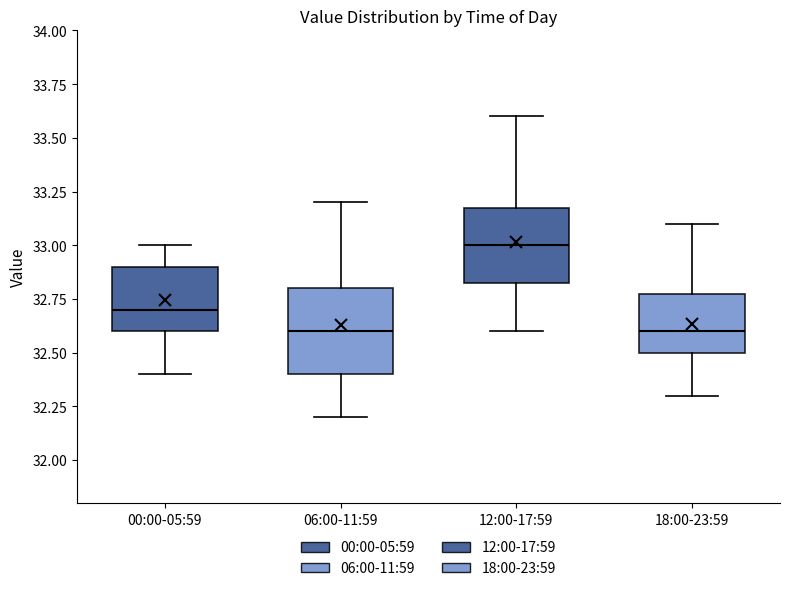

Reading left to right, transcribe this box plot: for each box, give where its median line is, the range the box spans, and where its two whiskers end, as read against the y-axis. The values are not printed on the chart, so give them approximately, as read against the axis.

00:00-05:59: median 32.70, box 32.60 to 32.90, whiskers 32.40 to 33.00
06:00-11:59: median 32.60, box 32.40 to 32.80, whiskers 32.20 to 33.20
12:00-17:59: median 33.00, box 32.85 to 33.20, whiskers 32.60 to 33.60
18:00-23:59: median 32.60, box 32.50 to 32.80, whiskers 32.30 to 33.10